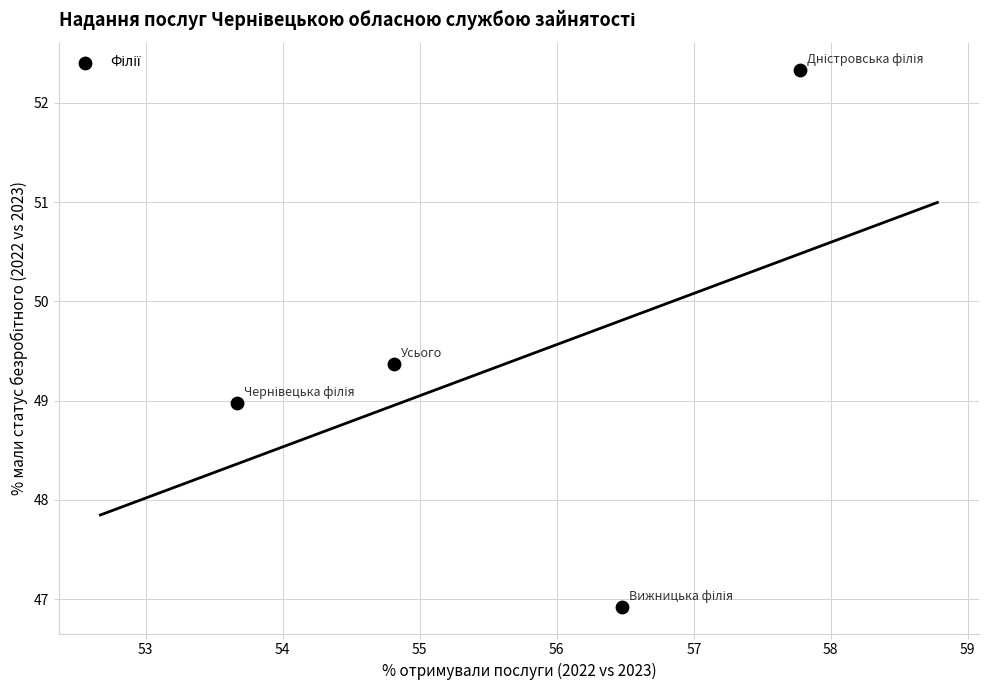

What is the average X value?

55.7